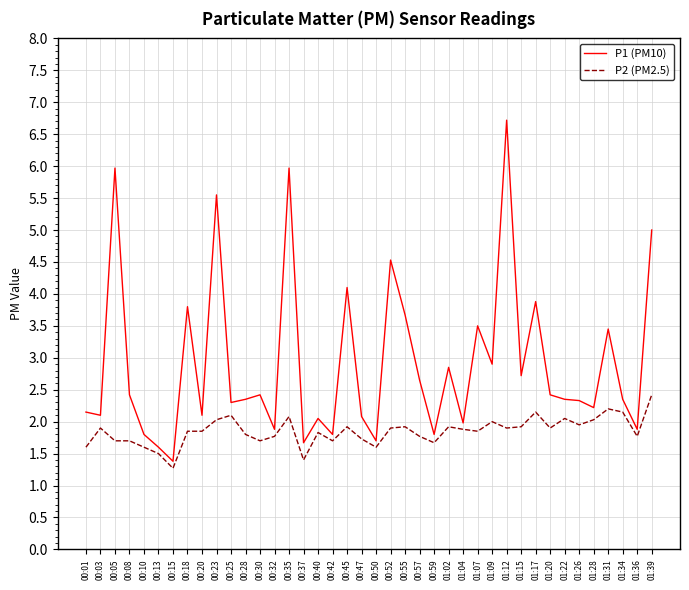

What is the spread (max minus min) of values at 00:37?

0.3